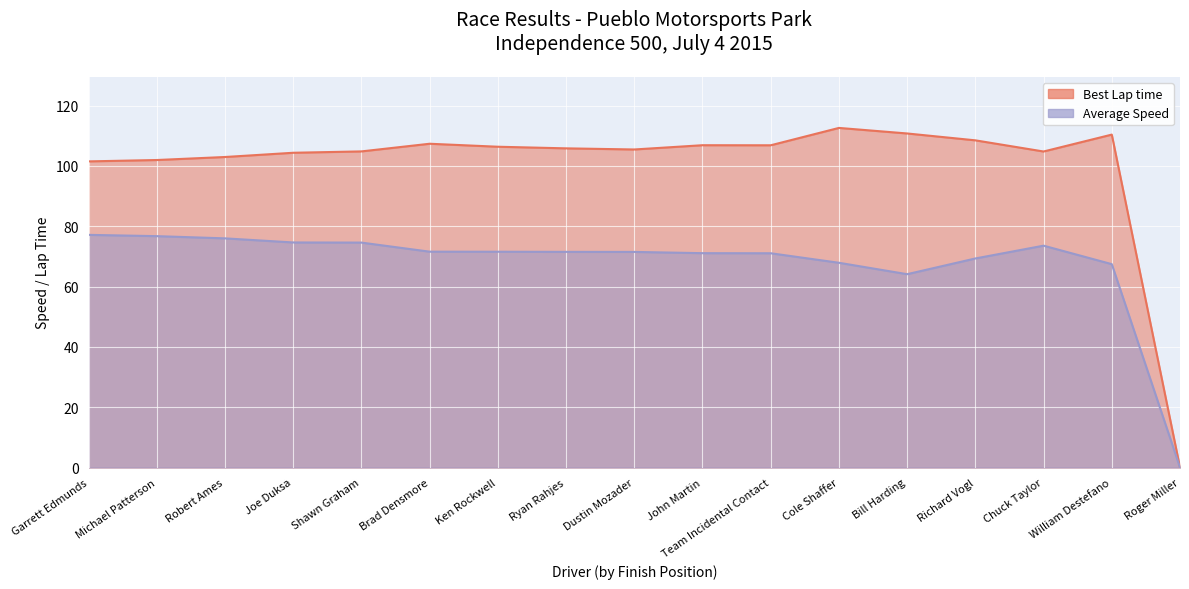

Between Joe Duksa and Ken Rockwell, which series saw the biggest shift?

Average Speed